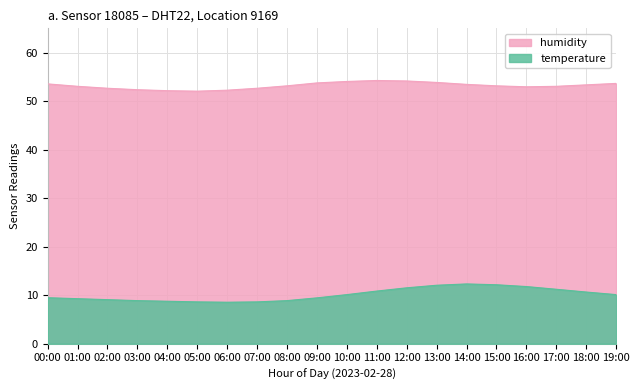

Does the chart have visible grid lines?

Yes